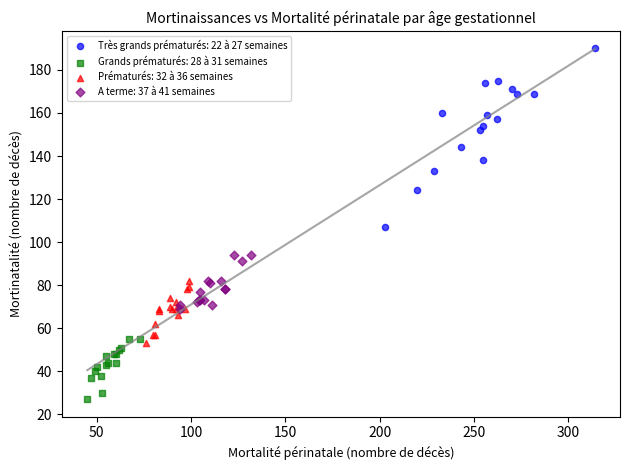

What are all the series names shown in the legend?

Très grands prématurés: 22 à 27 semaines, Grands prématurés: 28 à 31 semaines, Prématurés: 32 à 36 semaines, A terme: 37 à 41 semaines